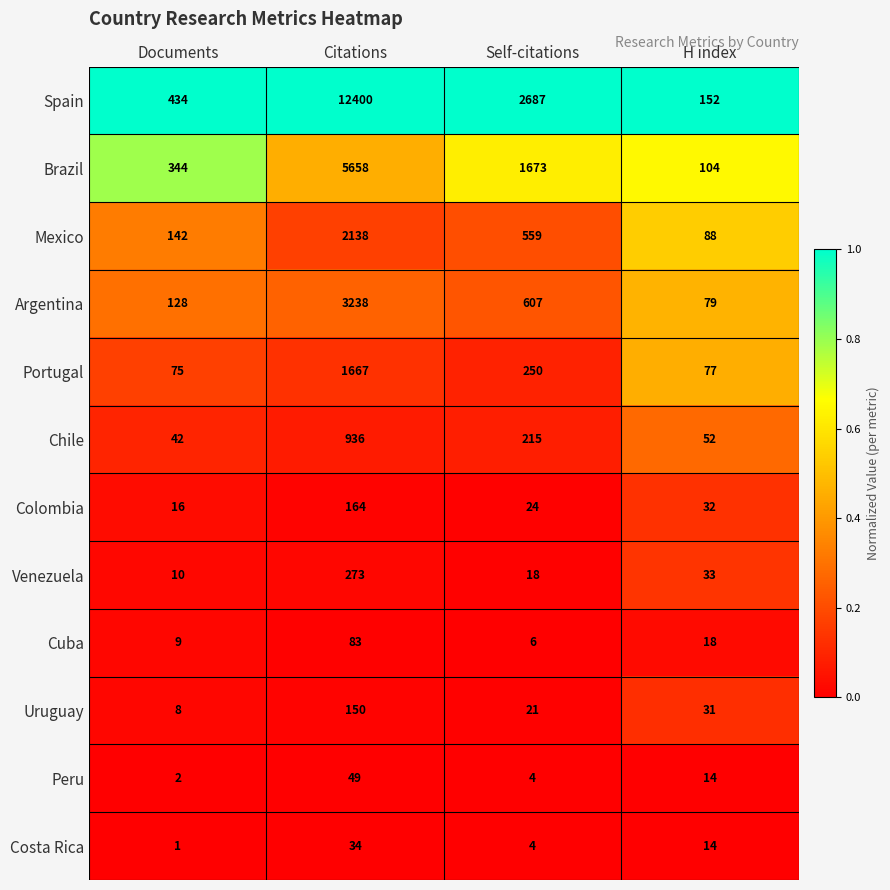

Which series changed the most between Documents and Citations?

Spain